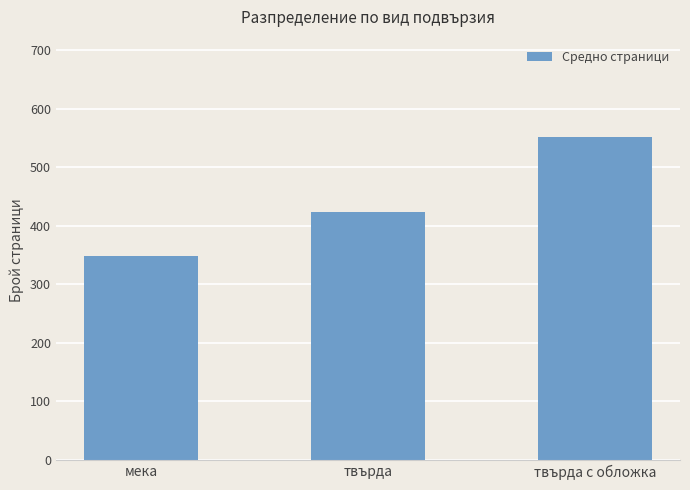

Between твърда and мека, which is larger?

твърда